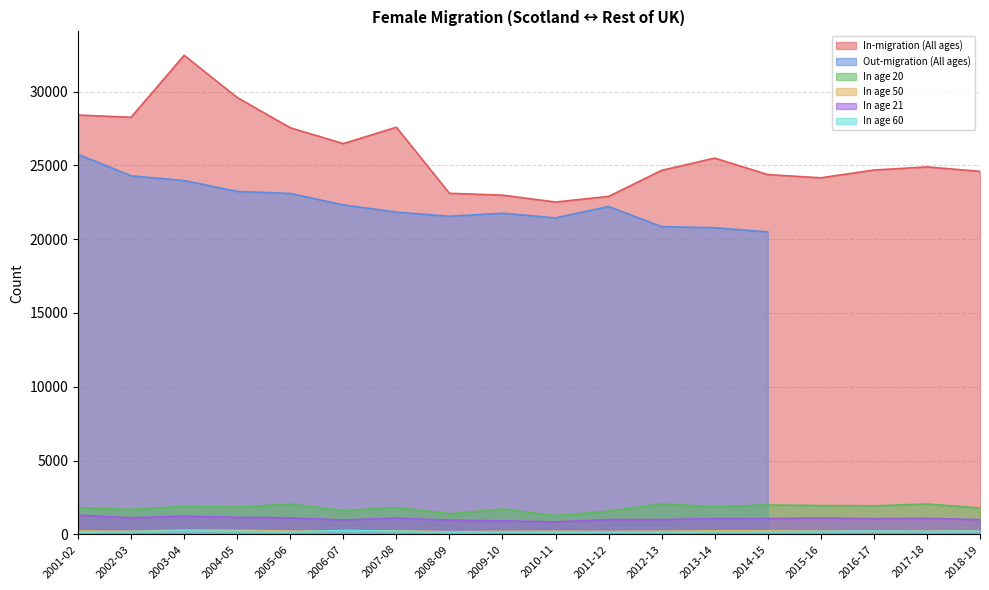

True or false: In age 60 has more than 0 interior local peaks.

True